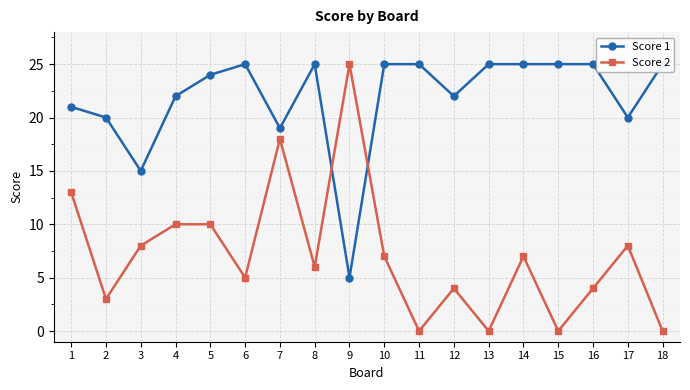

Is it true that Score 1 equals 25 at 16?

True